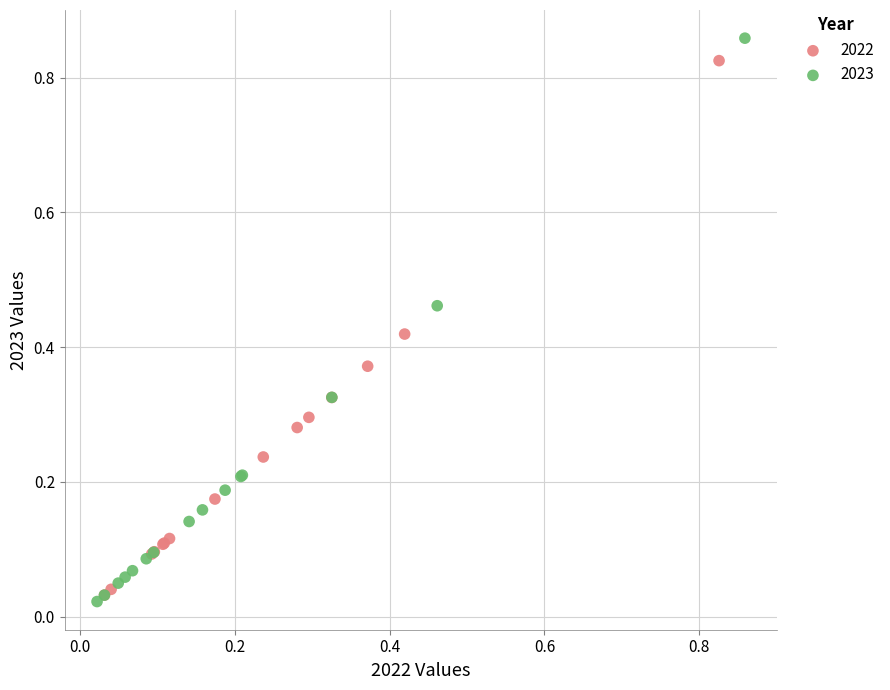

Which series has the largest Y range (max minus min)?

2023